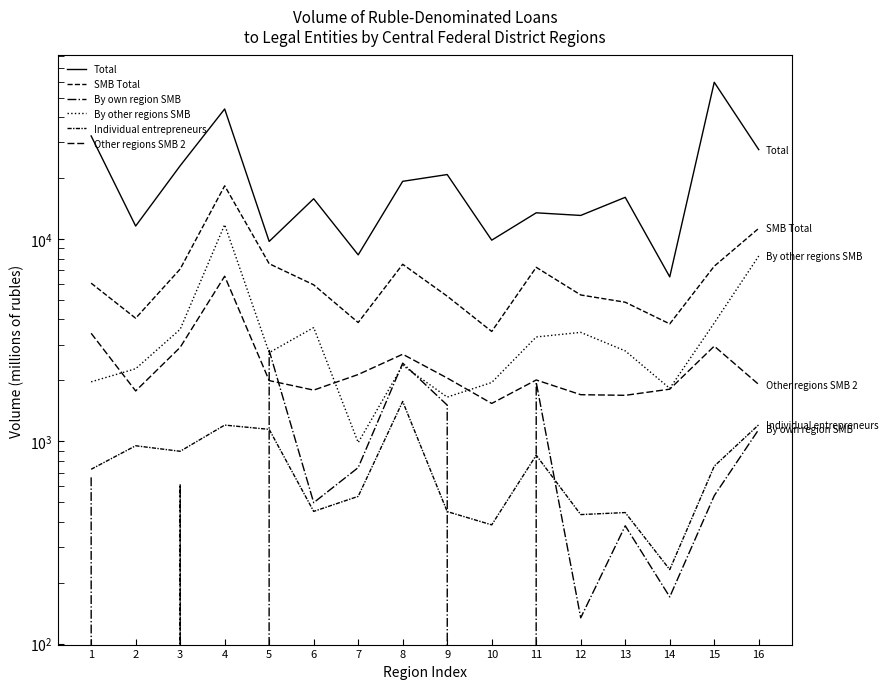

List the labels in order of Individual entrepreneurs value, smallest first.

14, 10, 12, 13, 9, 6, 7, 1, 15, 11, 3, 2, 5, 4, 16, 8